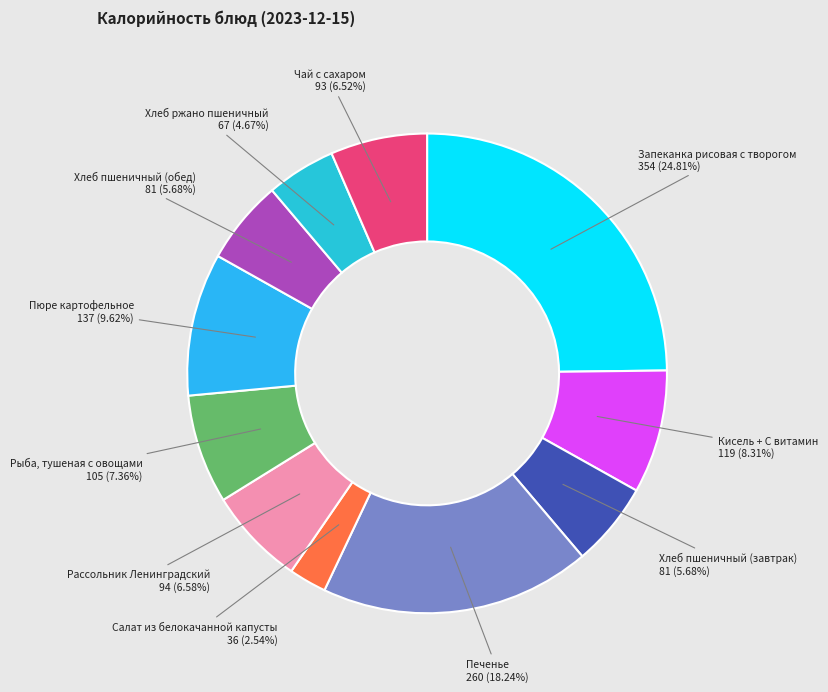

Is the sum of Печенье and Рассольник Ленинградский greater than half?

No